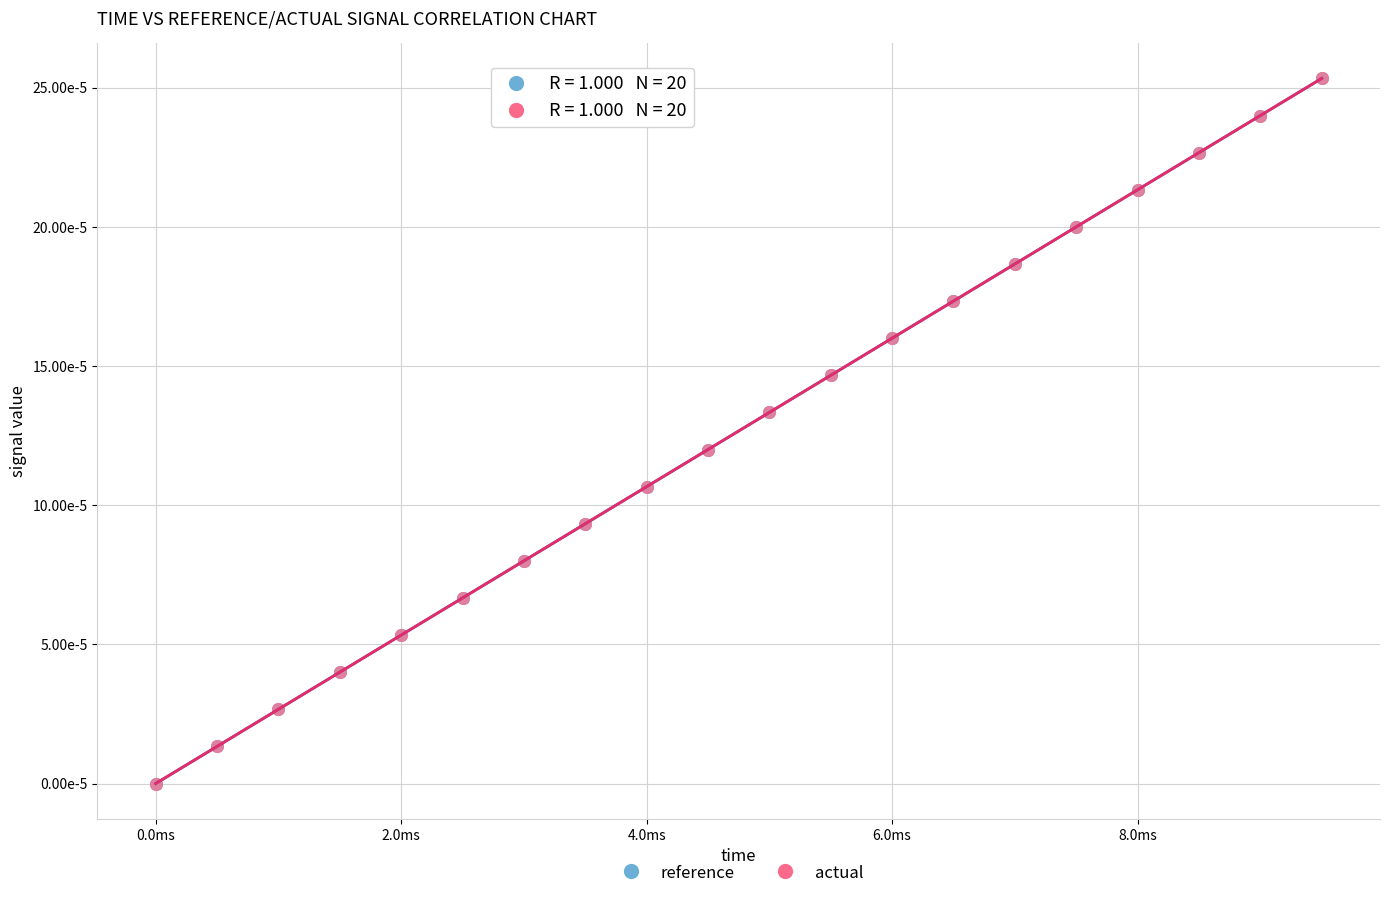

Which series has the largest Y range (max minus min)?

reference